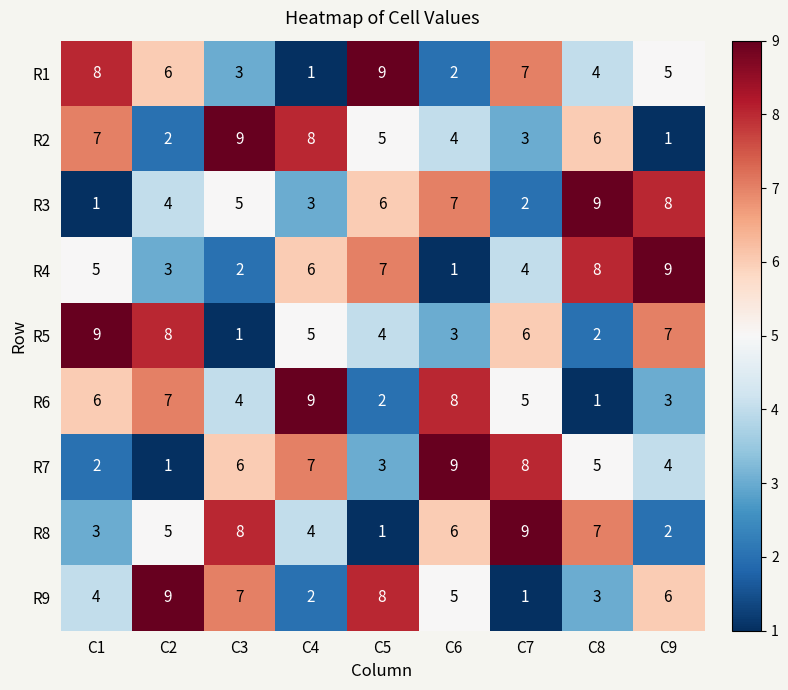

What is the sum of the R4 values at C4 and C3?

8